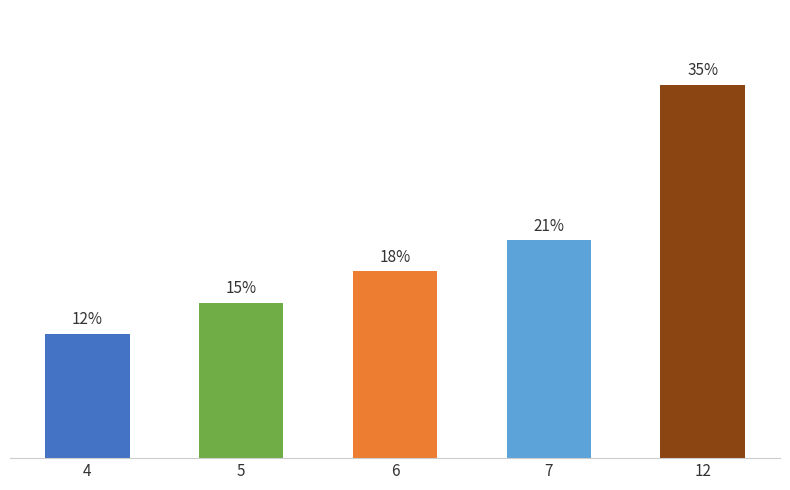

What is the maximum value shown in the chart?

35.3